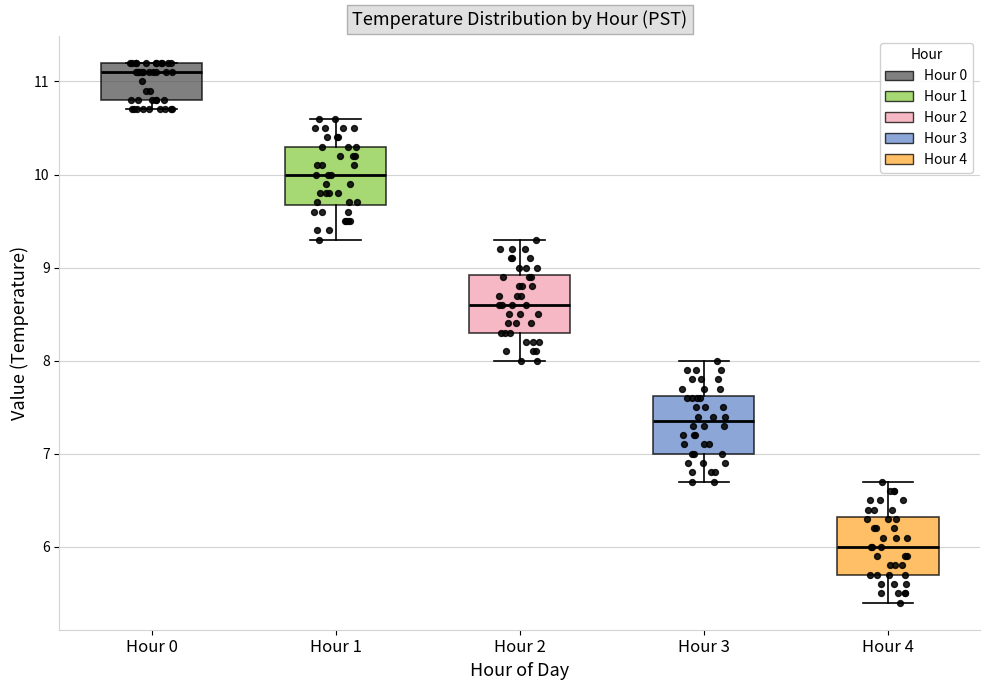

Which box's median line is the lowest?

Hour 4